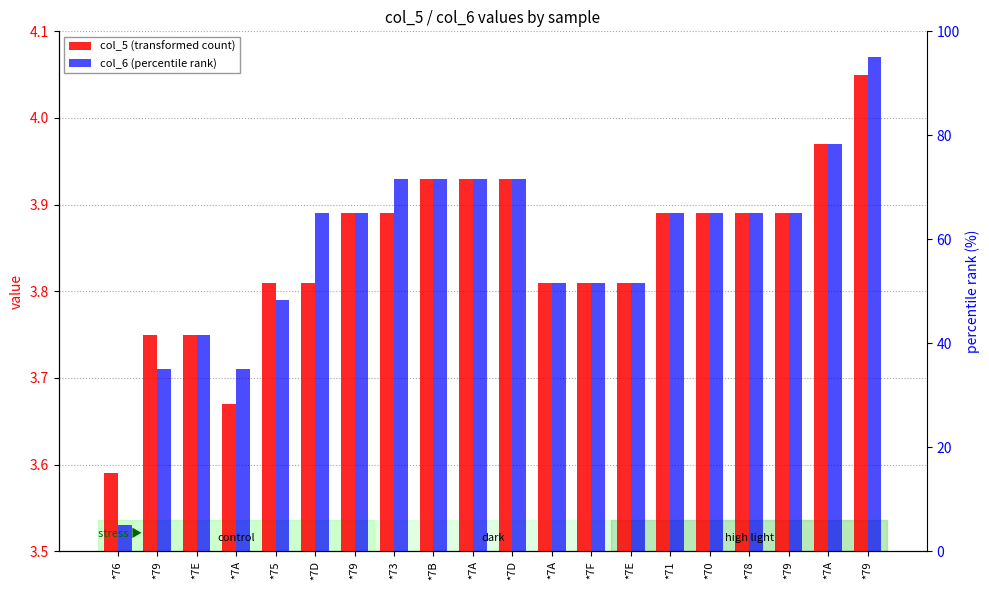

Reading left to right, list all the values displayed in this chart.

col_5 (transformed count): *76=3.6	*79=3.8	*7E=3.8	*7A=3.7	*75=3.8	*7D=3.8	*79=3.9	*73=3.9	*7B=3.9	*7A=3.9	*7D=3.9	*7A=3.8	*7F=3.8	*7E=3.8	*71=3.9	*70=3.9	*78=3.9	*79=3.9	*7A=4.0	*79=4.0
col_6 (percentile rank): *76=3.5	*79=3.7	*7E=3.8	*7A=3.7	*75=3.8	*7D=3.9	*79=3.9	*73=3.9	*7B=3.9	*7A=3.9	*7D=3.9	*7A=3.8	*7F=3.8	*7E=3.8	*71=3.9	*70=3.9	*78=3.9	*79=3.9	*7A=4.0	*79=4.1